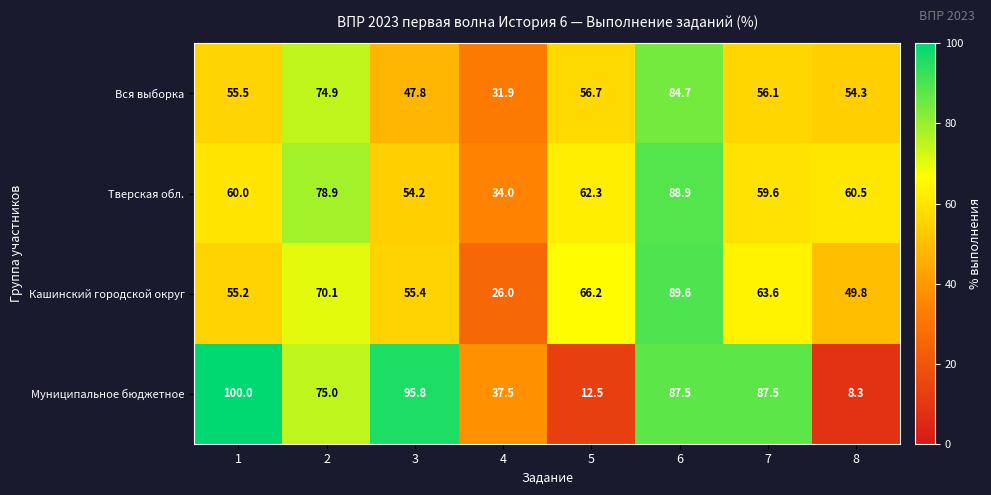

At which category does the chart reach its minimum across all series?

8